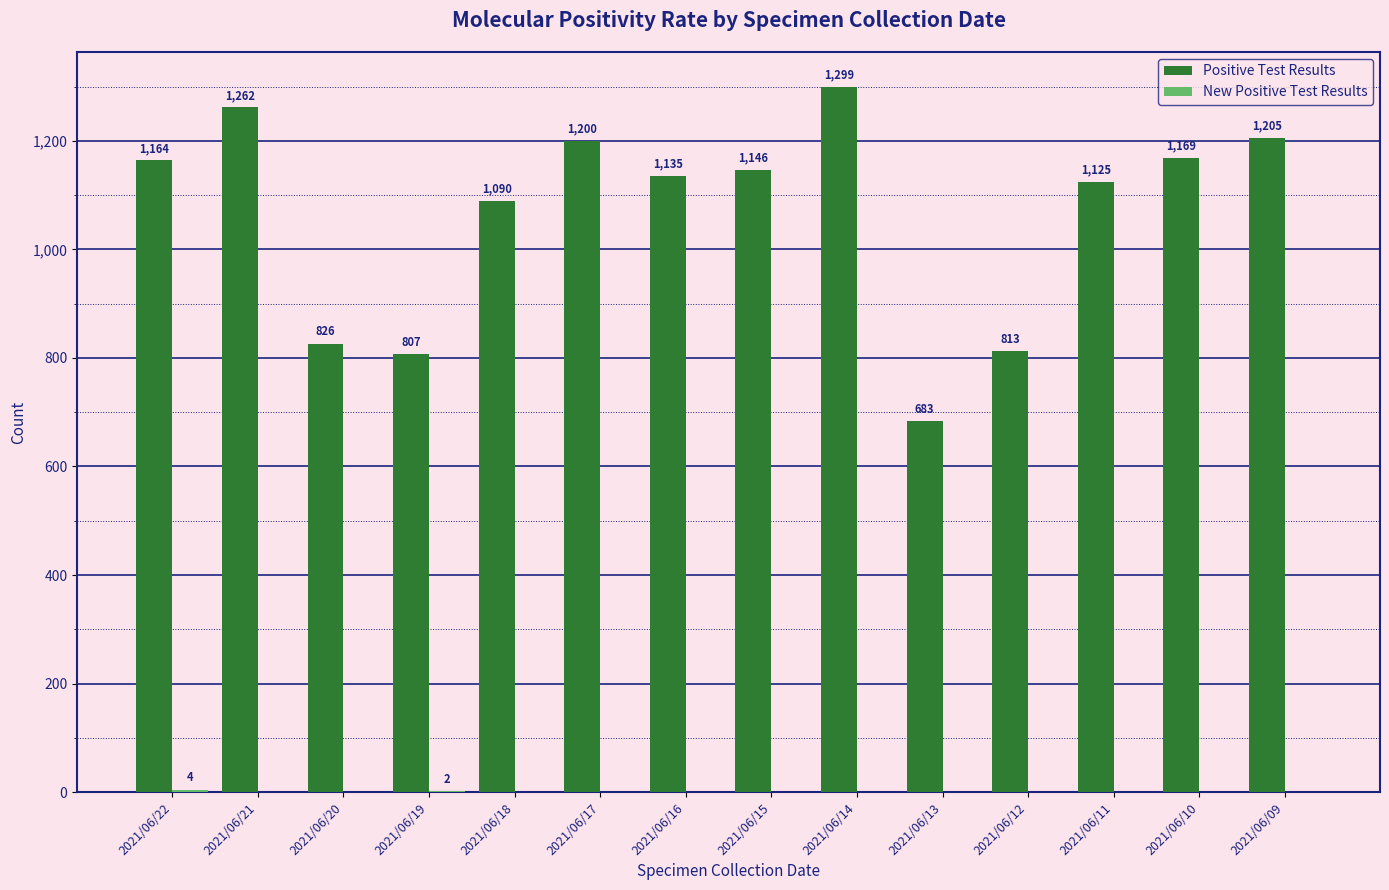

Does the chart contain stacked bars?

No